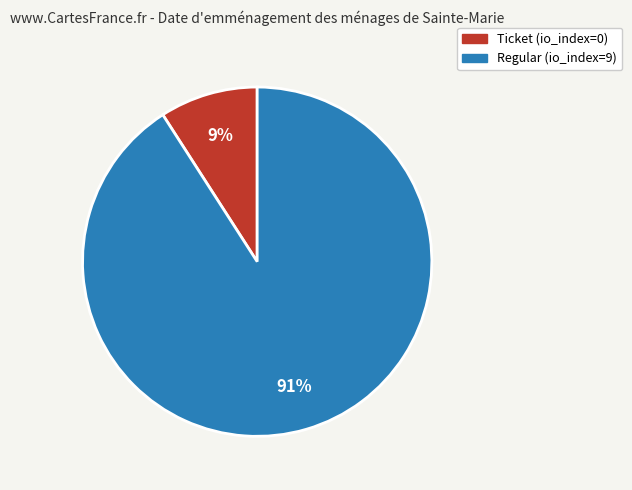

Combined, do Ticket and Regular account for over 50%?

Yes